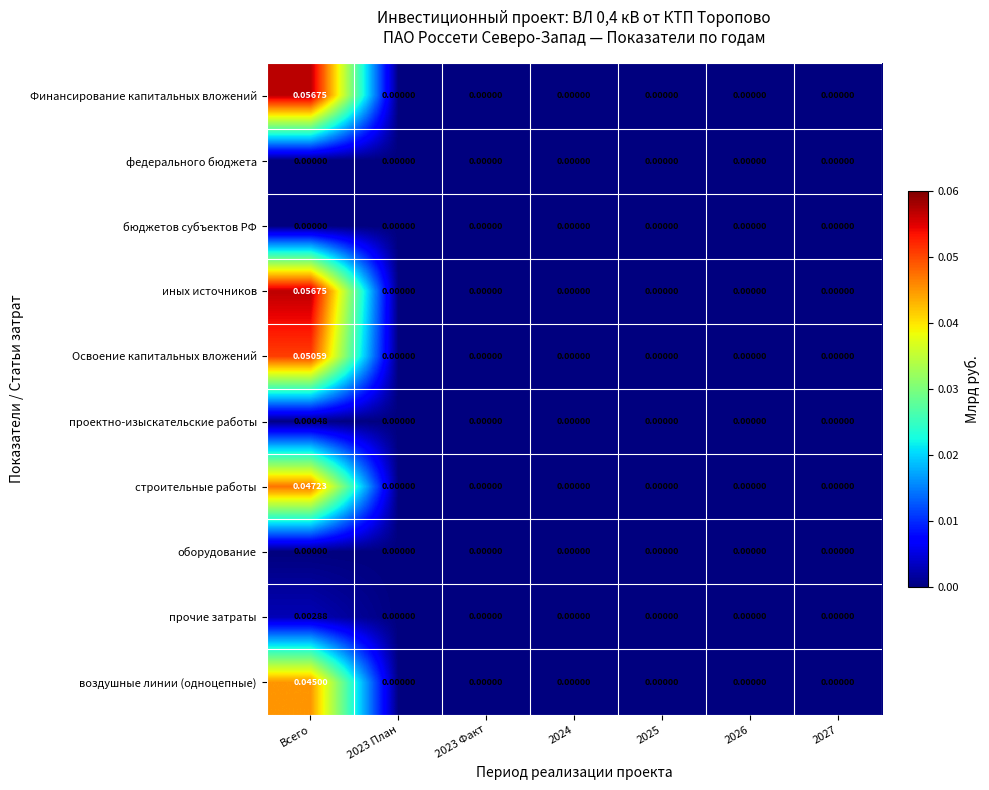

At which category is the sum across all series the highest?

Всего